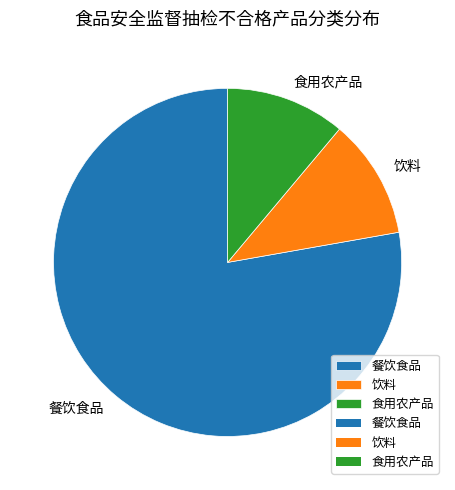

True or false: 食用农产品 accounts for 23% of the total.

False